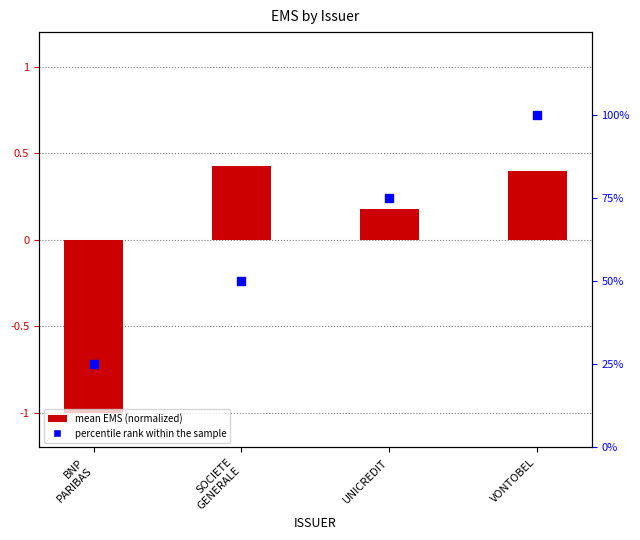

What is the total value across all series at UNICREDIT?

75.2